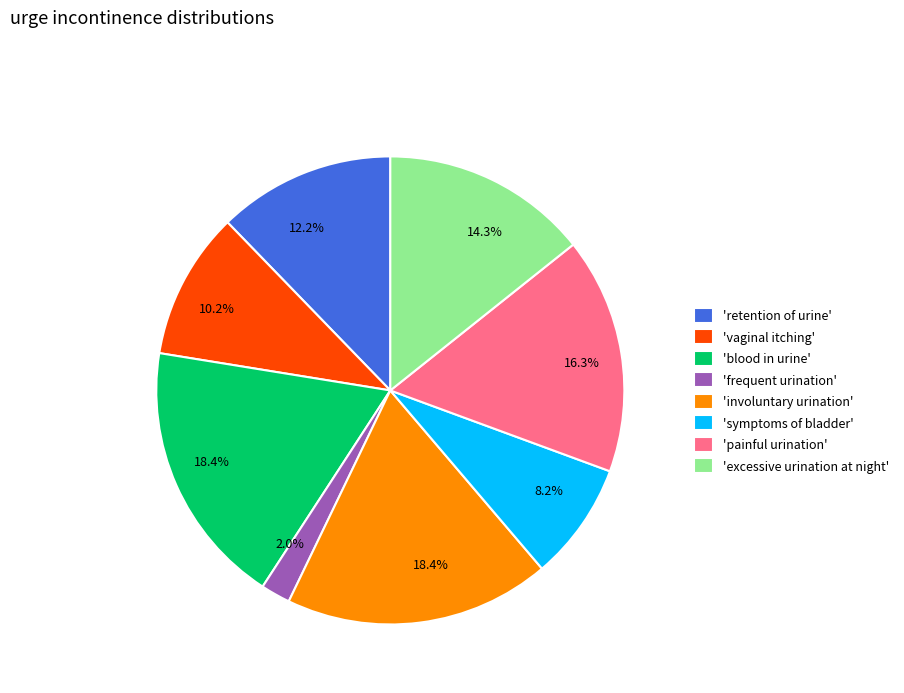

Is there any slice that represents more than half of the pie?

No